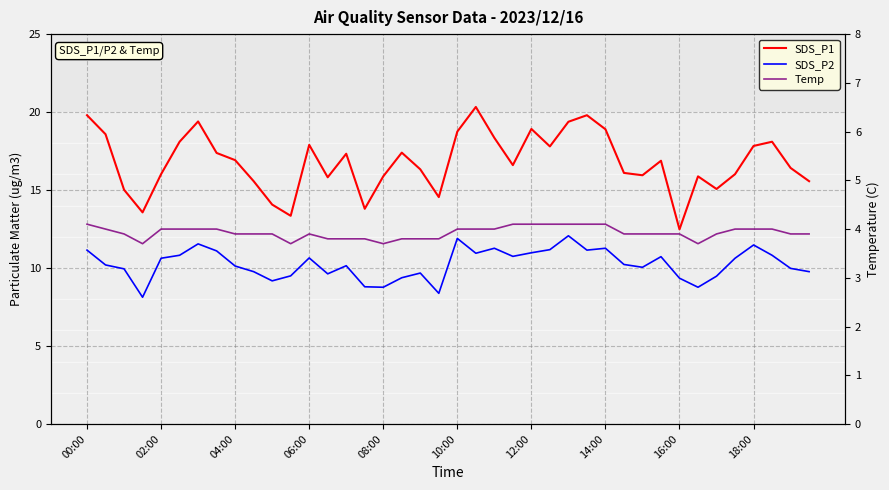

What is the greatest value displayed?

20.3